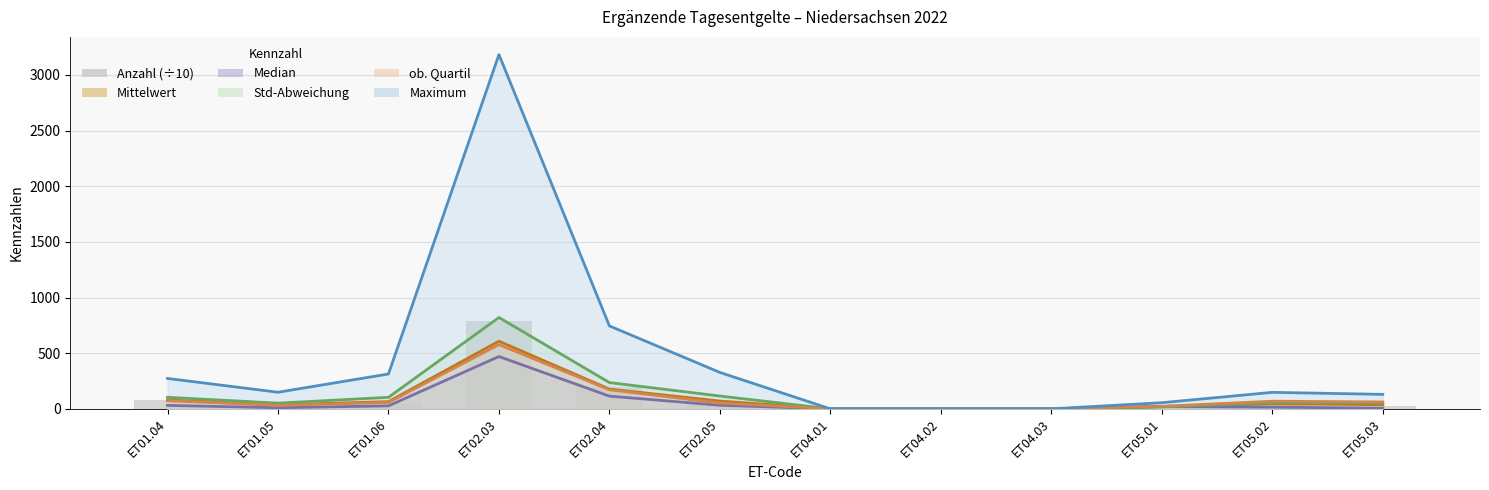

Which series has the largest total across all categories?

Maximum